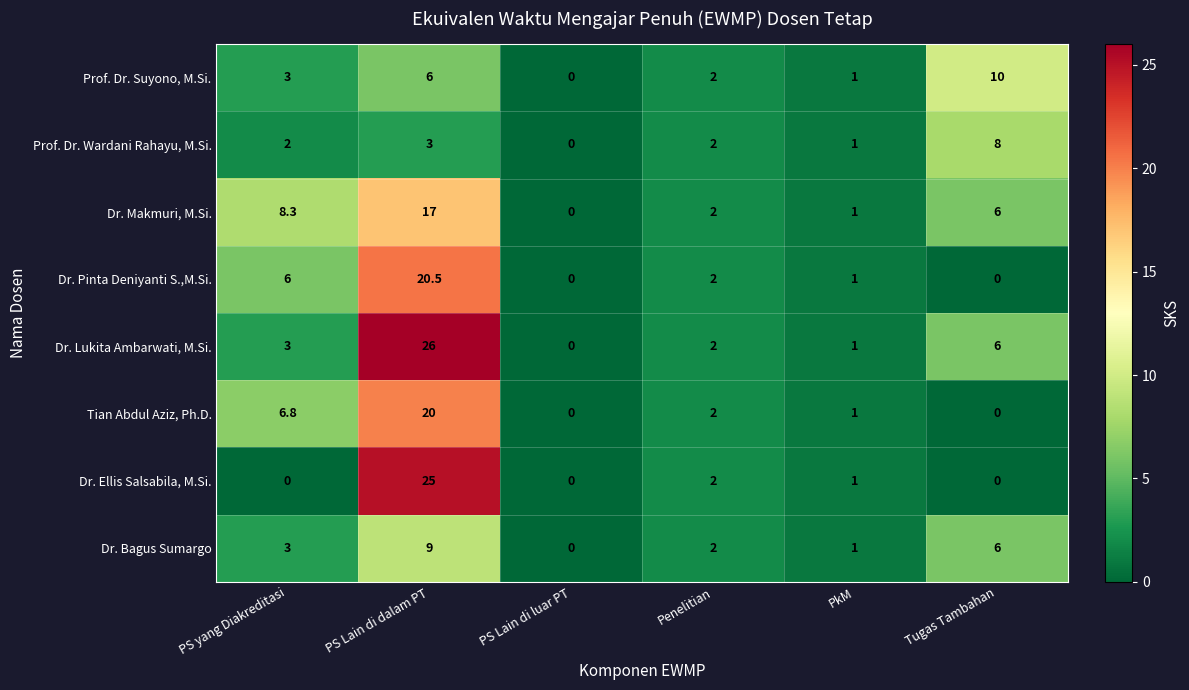

List the labels in order of Dr. Bagus Sumargo value, largest first.

PS Lain di dalam PT, Tugas Tambahan, PS yang Diakreditasi, Penelitian, PkM, PS Lain di luar PT